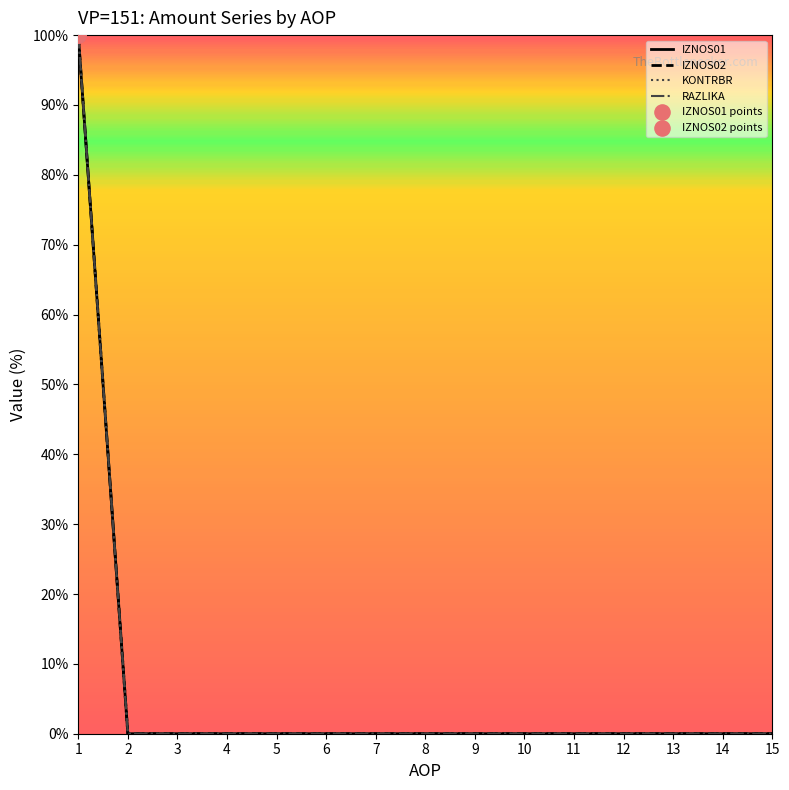

Which series has the widest spread of Y values?

IZNOS01